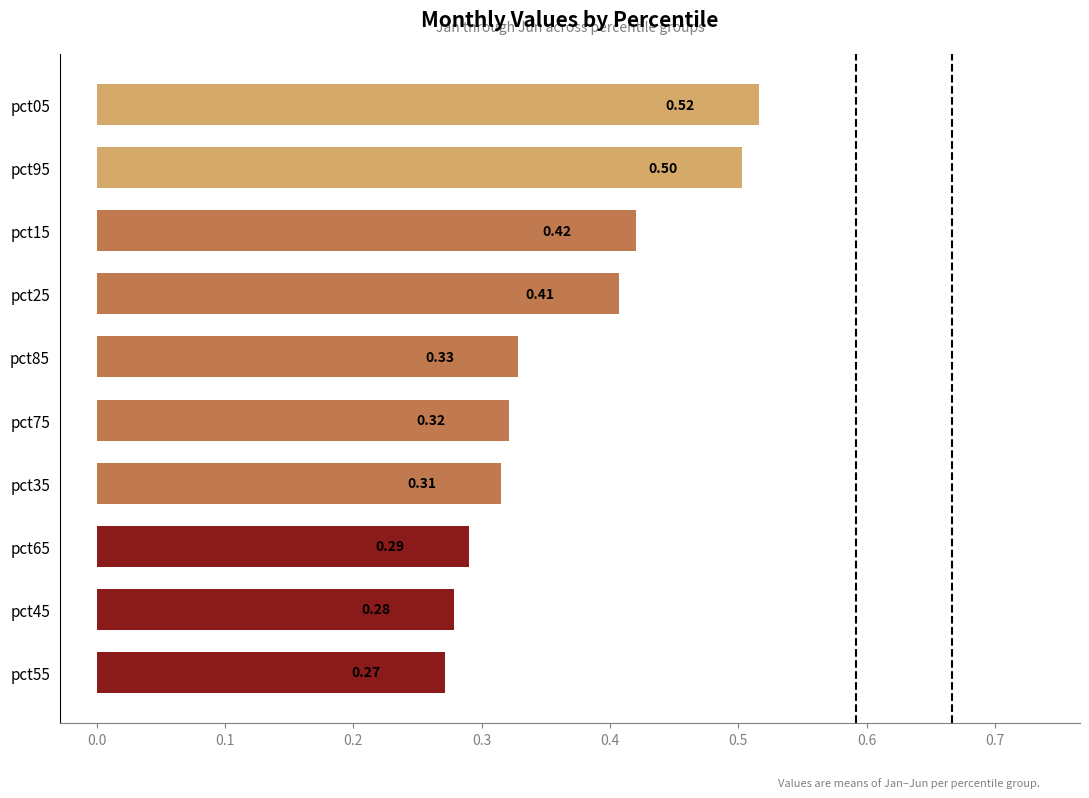

What is the change in value from pct75 to pct05?

+0.2